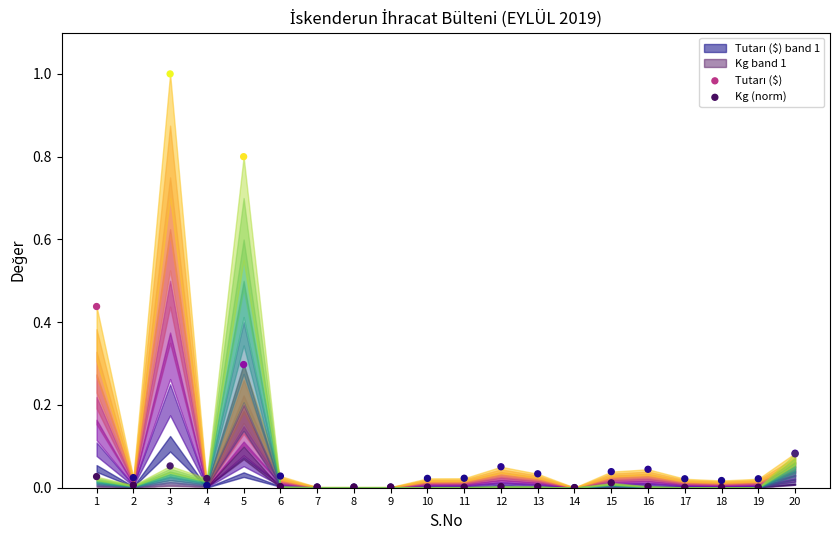

Which series has the largest Y range (max minus min)?

Tutarı ($)